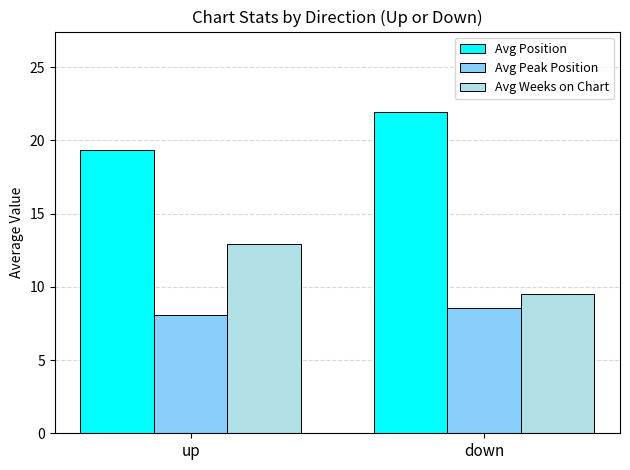

Rank the series by their average value, from highest to lowest.

Avg Position, Avg Weeks on Chart, Avg Peak Position